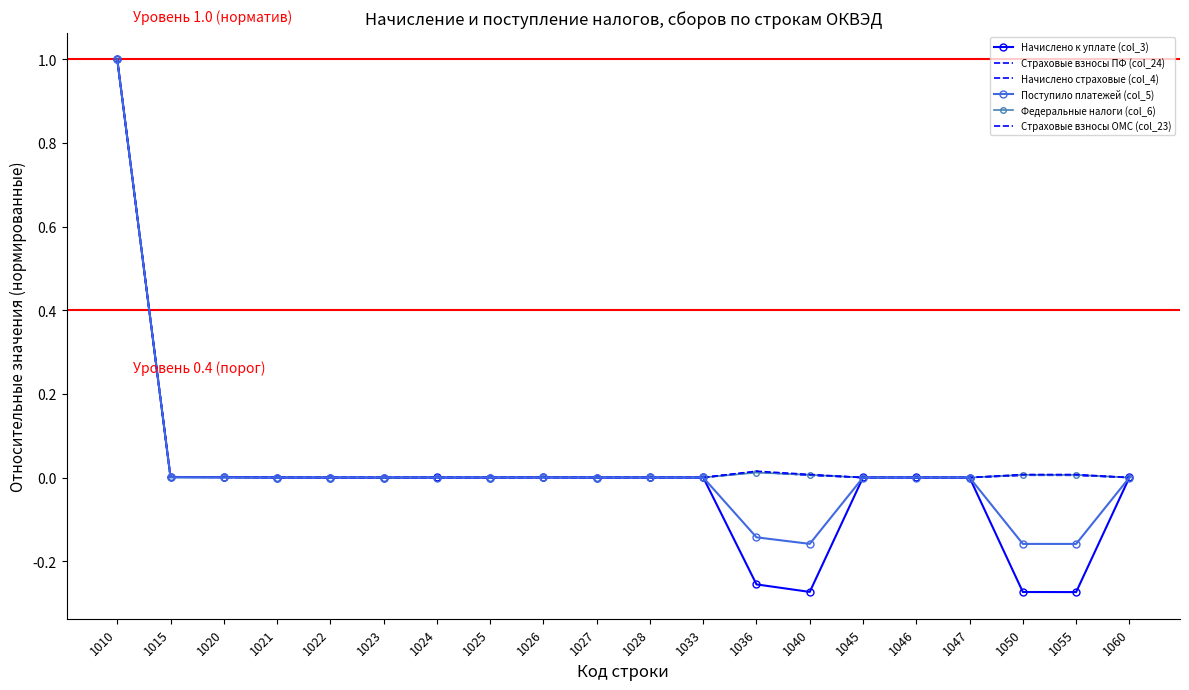

The value of Поступило платежей (col_5) at 1025 is 0.0. True or false?

False